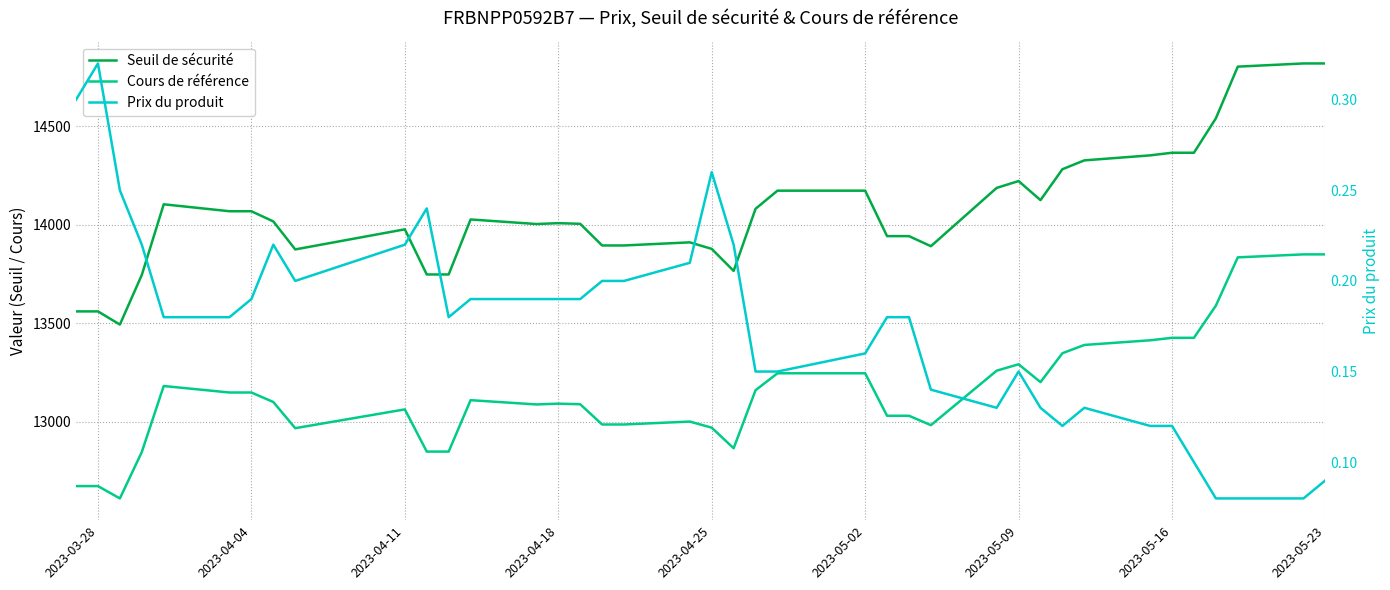

In Seuil de sécurité, how many points are higher than both neighbors (excluding endpoints)?

6